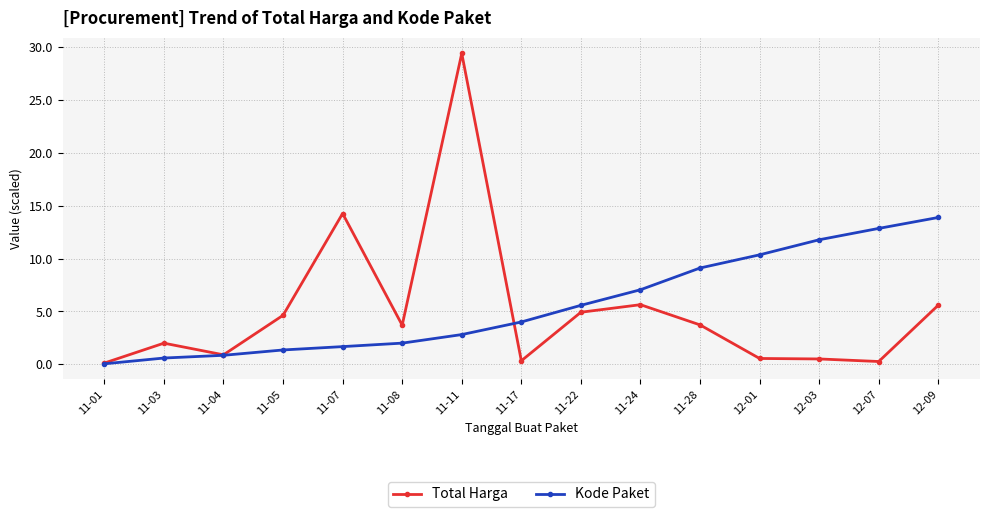

What value does the Total Harga series have at 12-01?

0.6